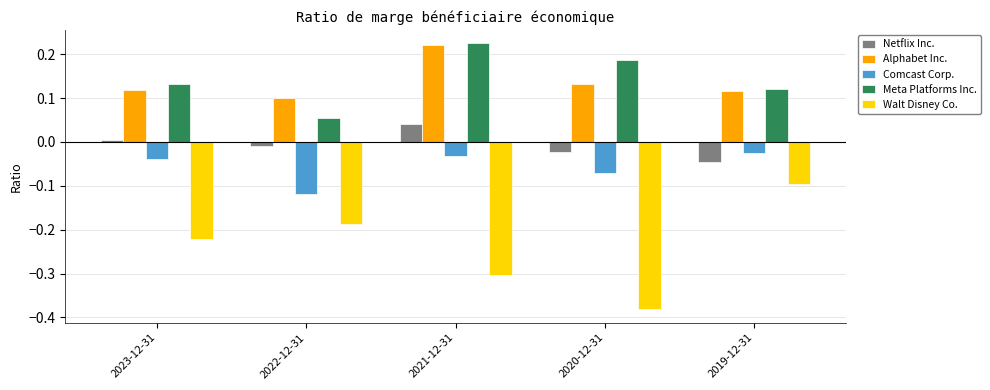

Which series has the largest total across all categories?

Meta Platforms Inc.